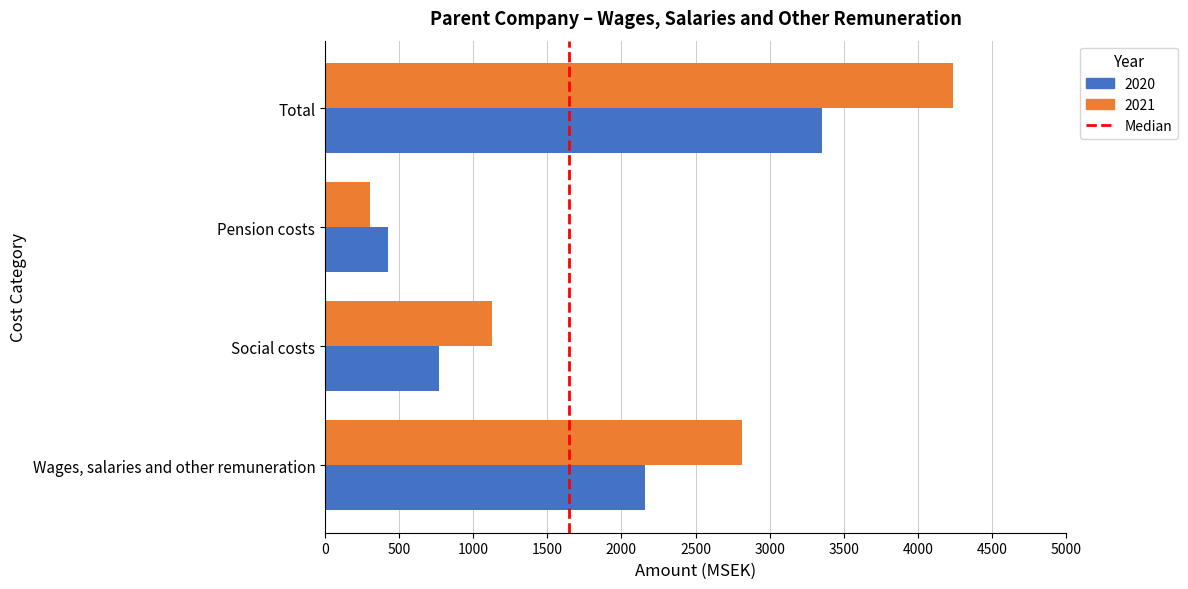

What is the greatest value displayed?

4239